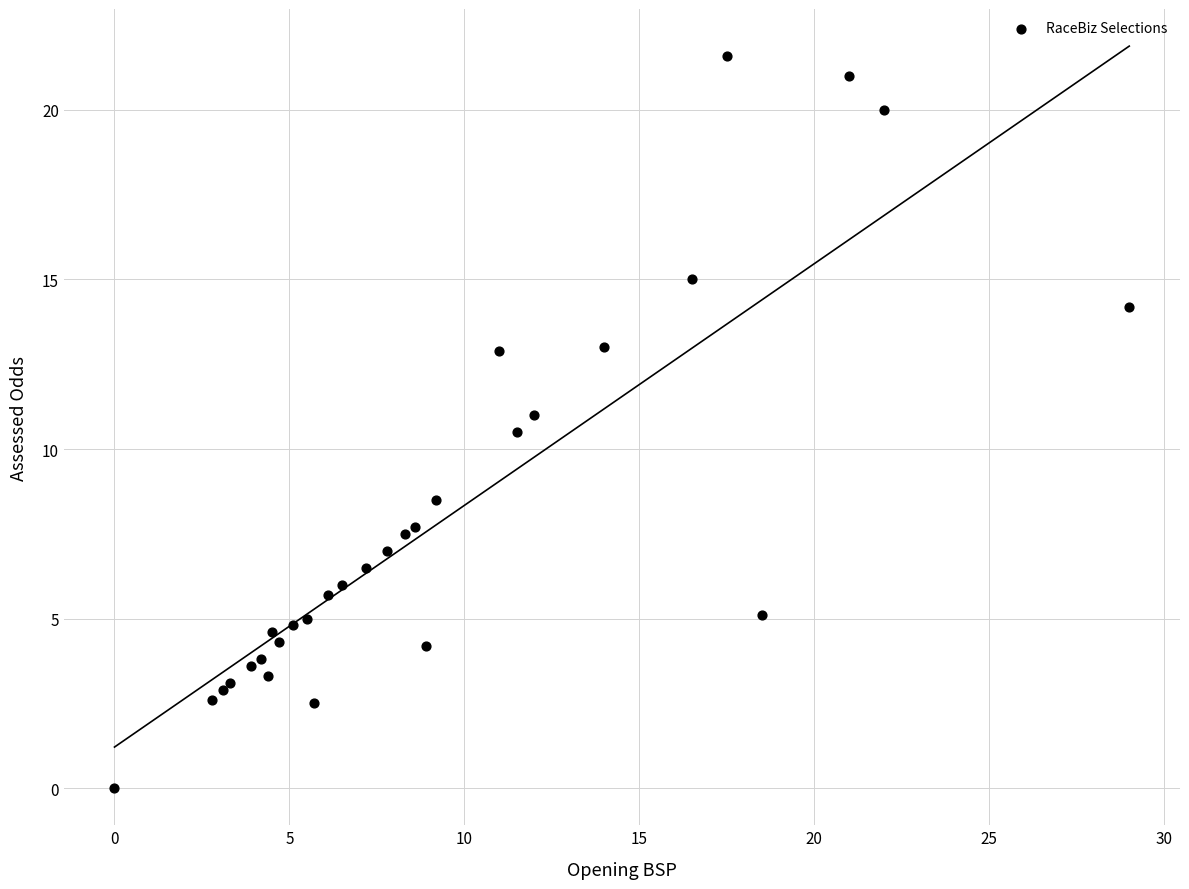

What Y value in the scatter plot is closest to 10?

10.5